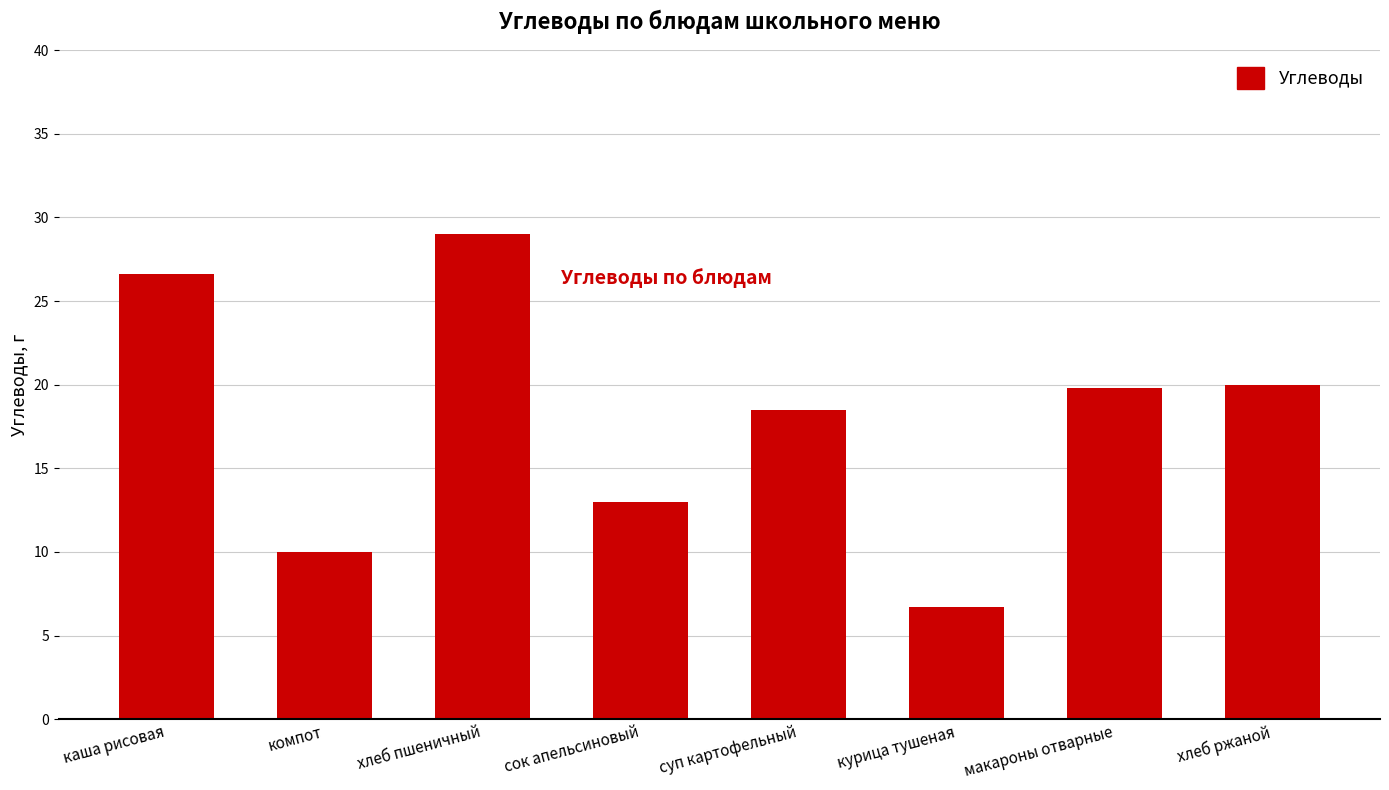

What is the label of the 2nd bar from the right?

макароны отварные